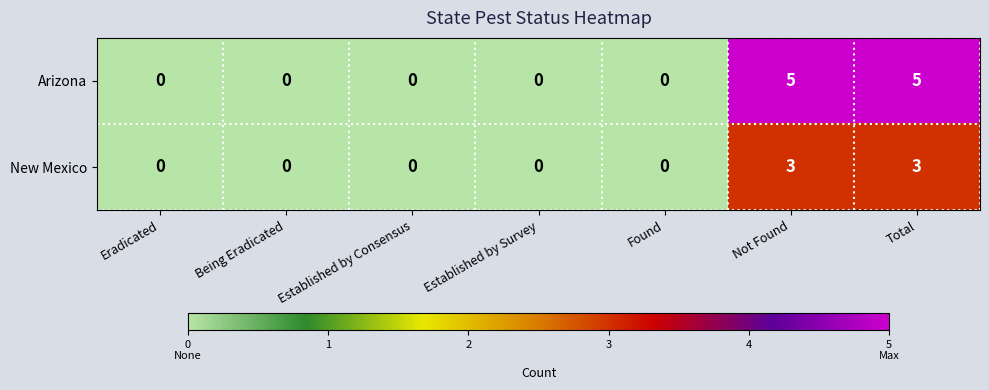

Rank the series by their maximum value, from highest to lowest.

Arizona, New Mexico